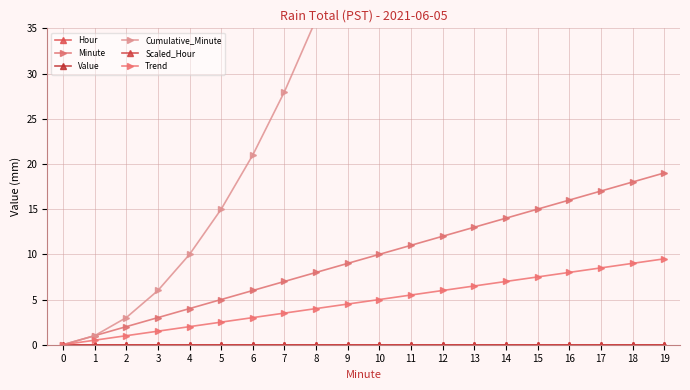

What is the difference between the highest and lowest values at 4?

10.0